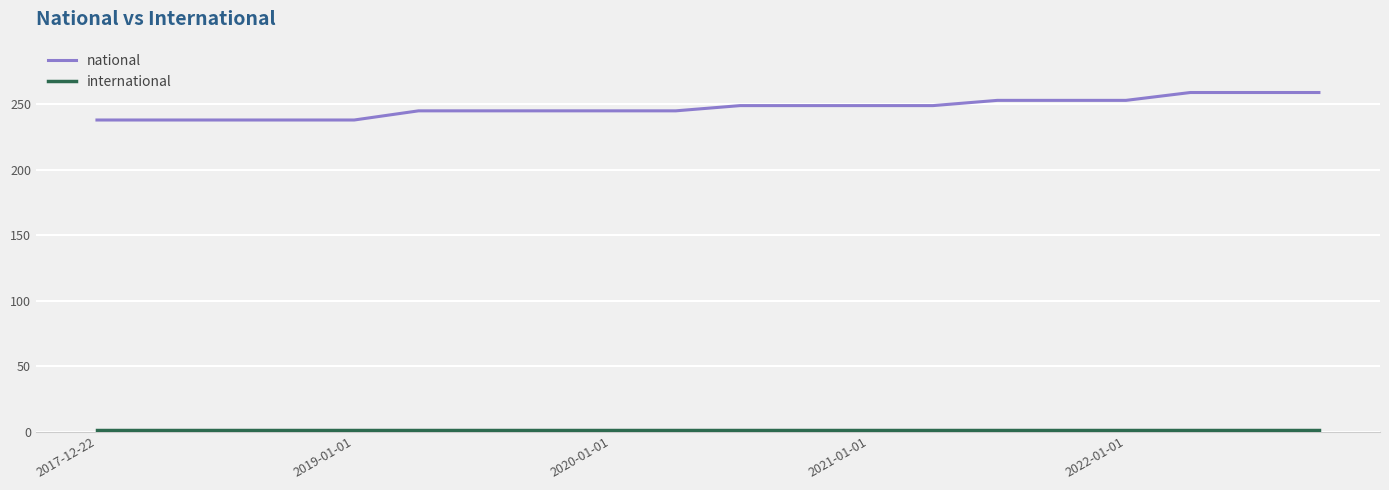

Which series has the largest range (max minus min)?

national